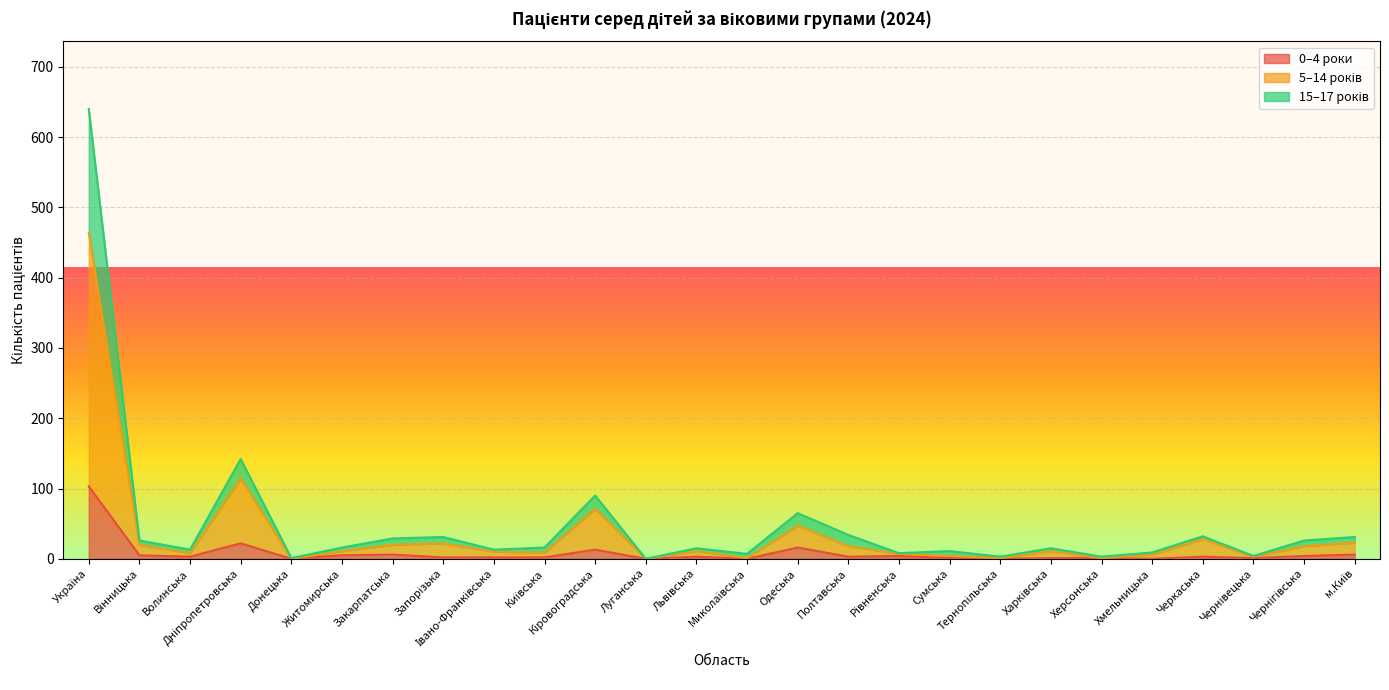

In 15–17 років, how many points are higher than both neighbors (excluding endpoints)?

8